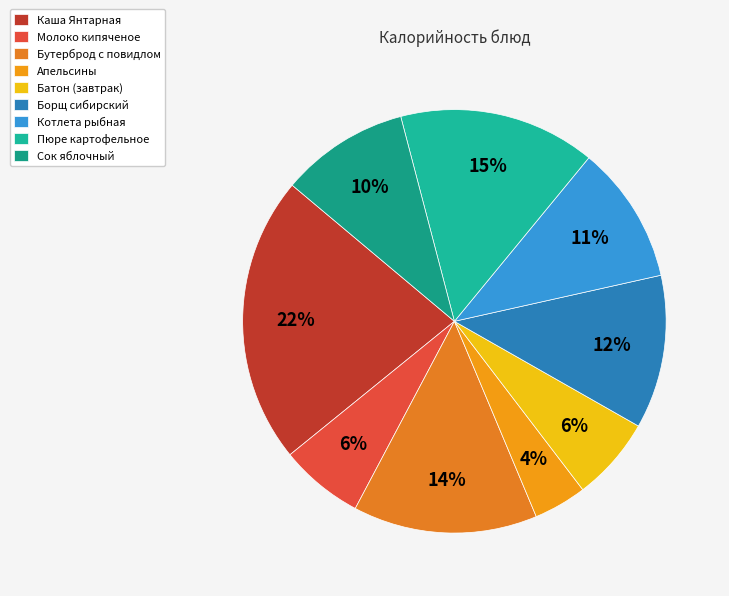

Is there a majority slice in this chart?

No